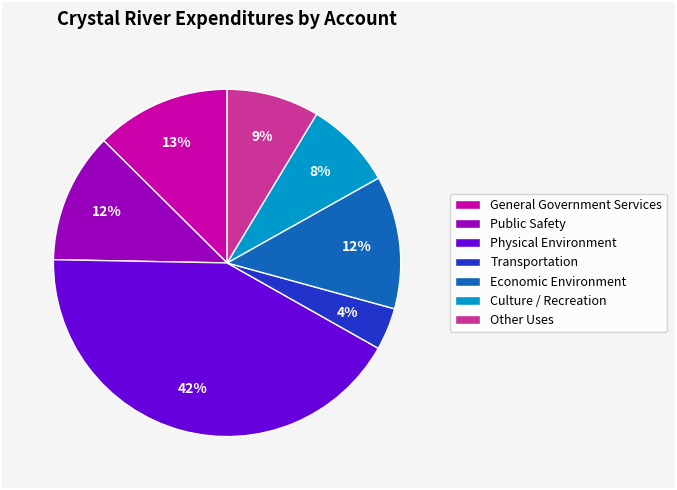

Does any single category account for the majority?

No